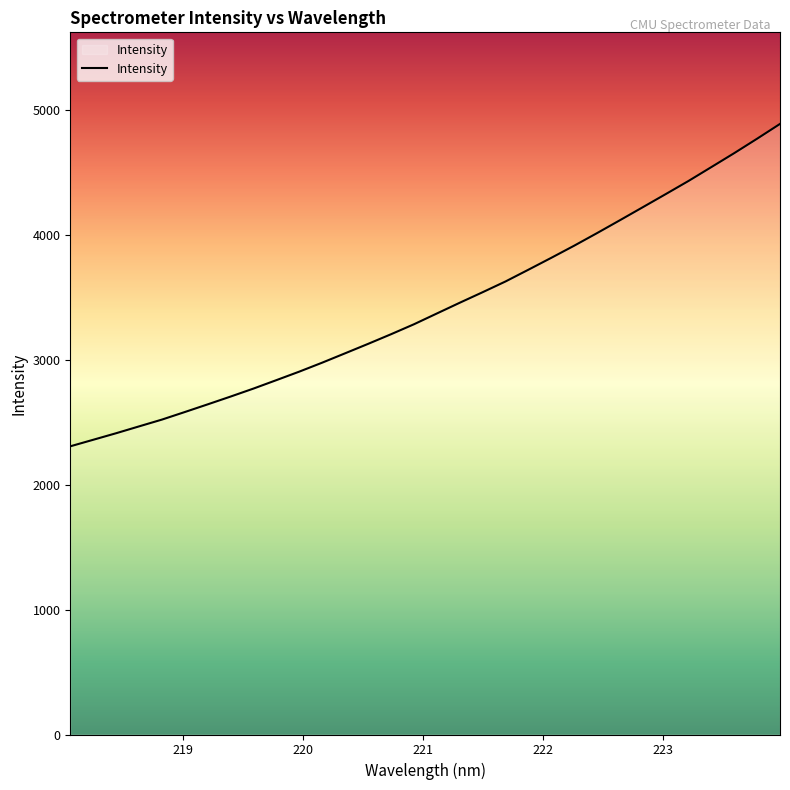

What is the minimum value shown in the chart?

2305.7